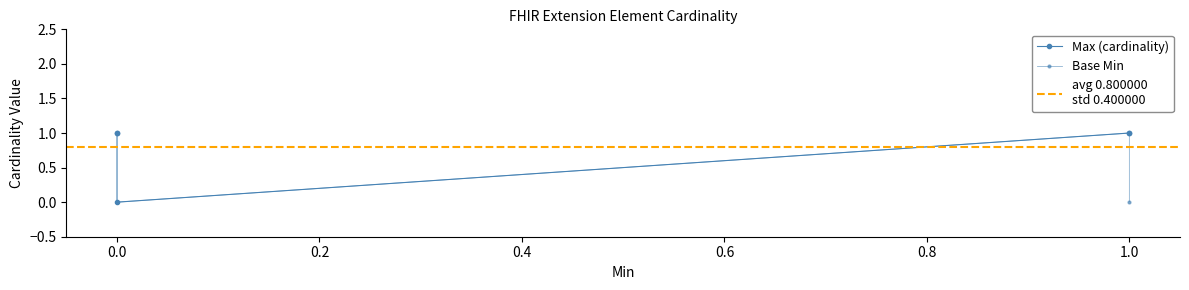

How many distinct data groups are displayed?

2